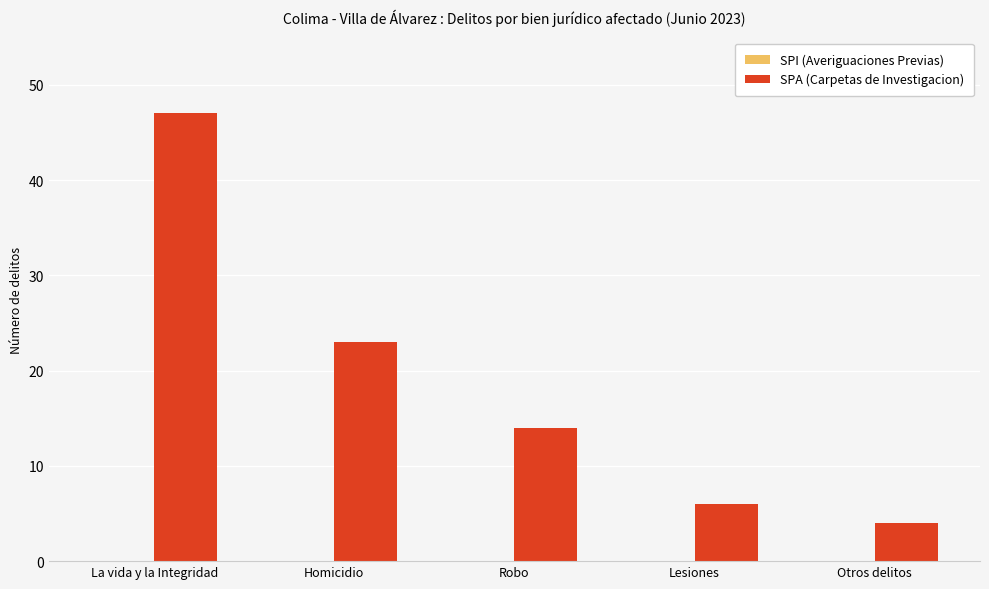

Which category has the lowest value across all series?

Otros delitos